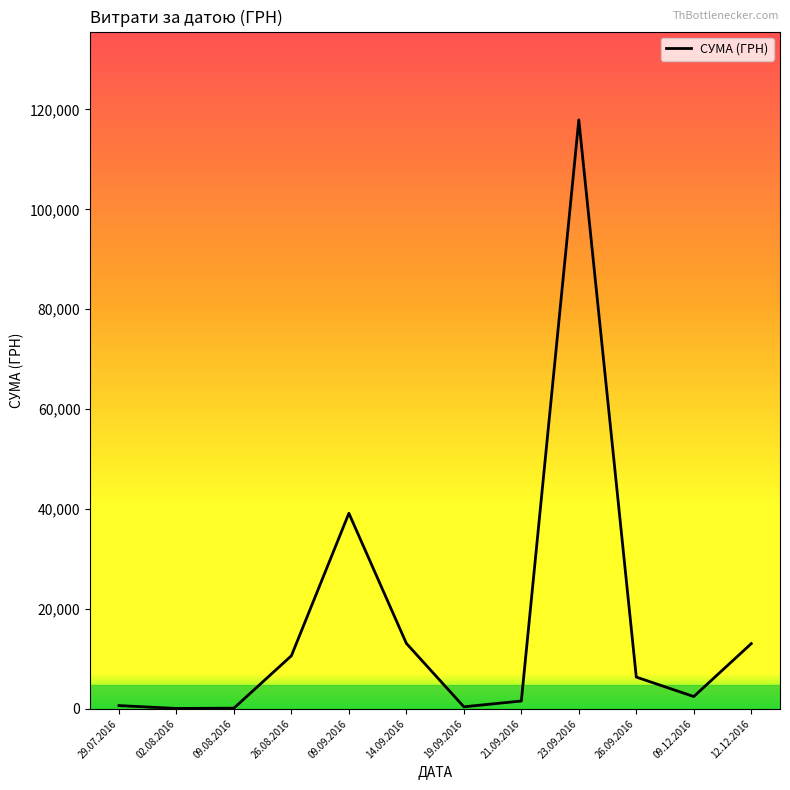

What is the maximum value shown in the chart?

117912.0